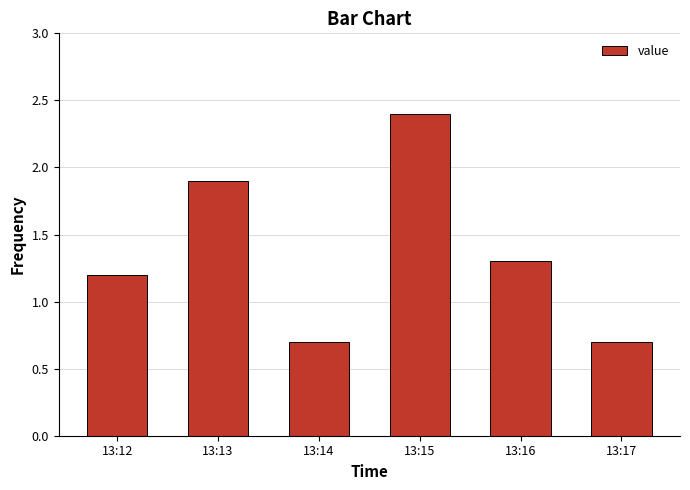

Which label corresponds to the largest value in the chart?

13:15